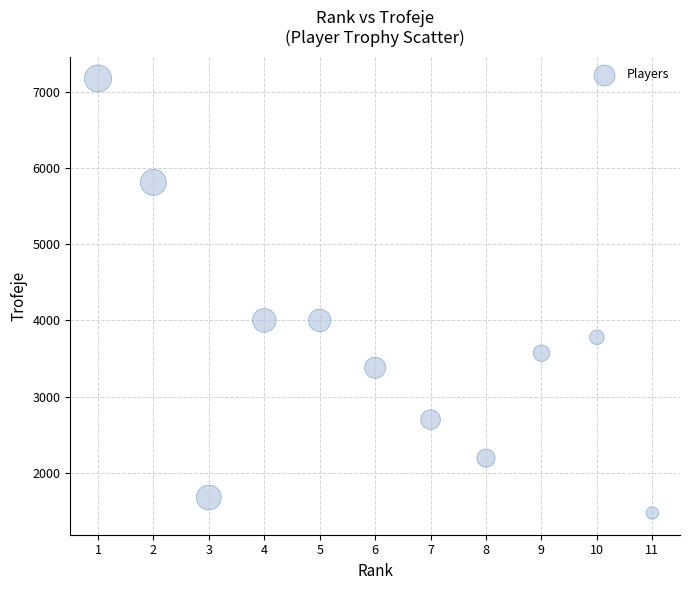

What is the average Y value?

3615